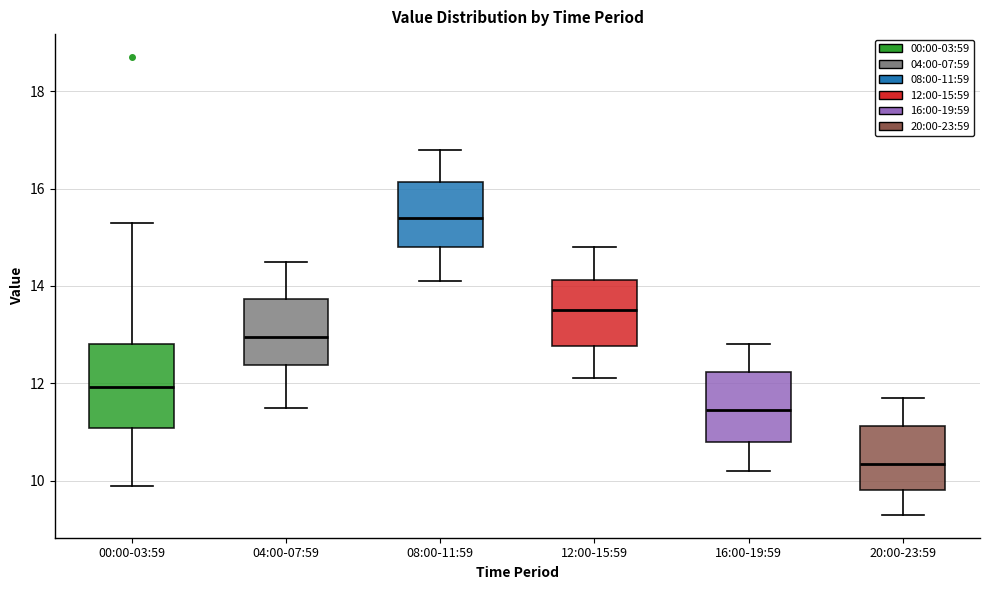

Which box has the lowest median line?

20:00-23:59